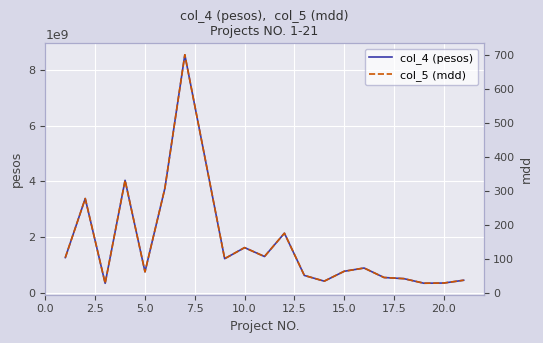

True or false: col_5 (mdd) and col_4 (pesos) intersect in this chart.

False